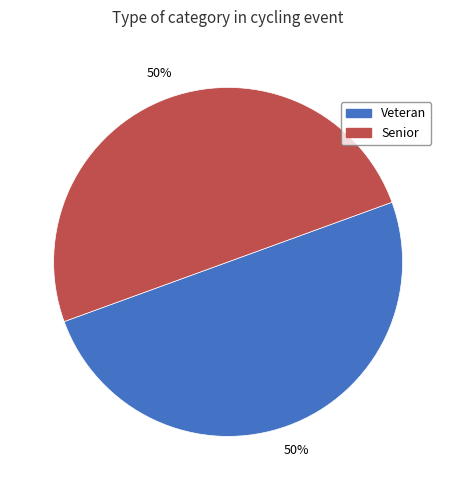

The Veteran slice represents 50% of the pie. True or false?

True